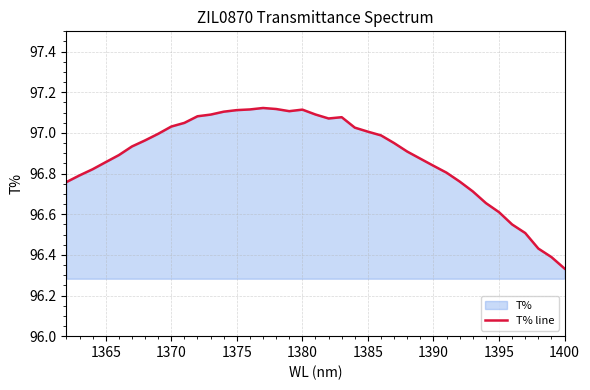

Is it true that the value at 1365 is 29.2?

False